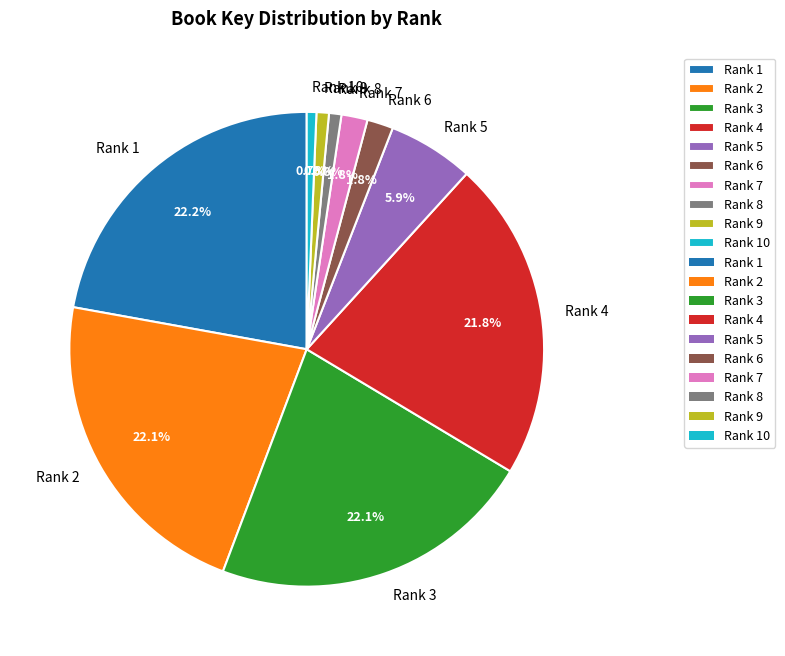

Is the sum of Rank 9 and Rank 7 greater than half?

No